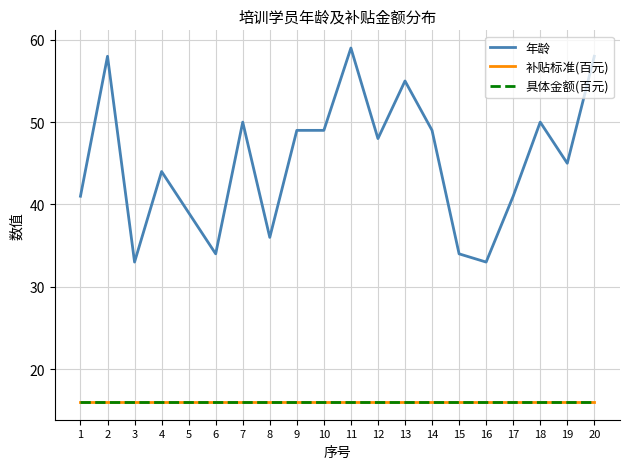

Reading left to right, transcribe all the data shown in this chart.

年龄: 41	58	33	44	39	34	50	36	49	49	59	48	55	49	34	33	41	50	45	58
补贴标准(百元): 16	16	16	16	16	16	16	16	16	16	16	16	16	16	16	16	16	16	16	16
具体金额(百元): 16	16	16	16	16	16	16	16	16	16	16	16	16	16	16	16	16	16	16	16